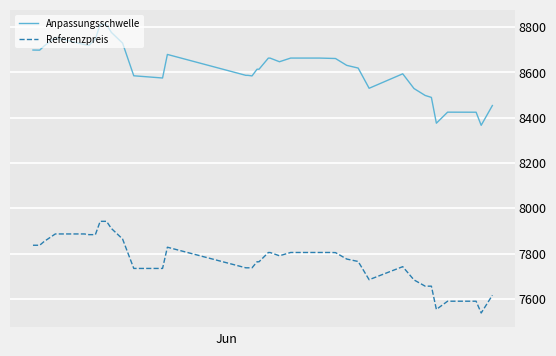

True or false: Anpassungsschwelle and Referenzpreis intersect in this chart.

False